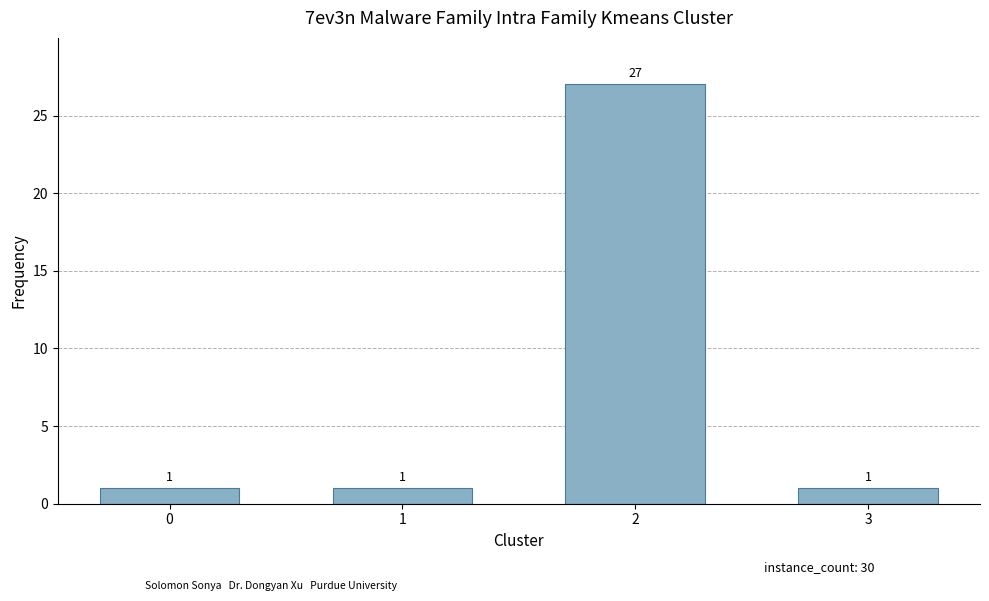

The value at 0 is 1. True or false?

True